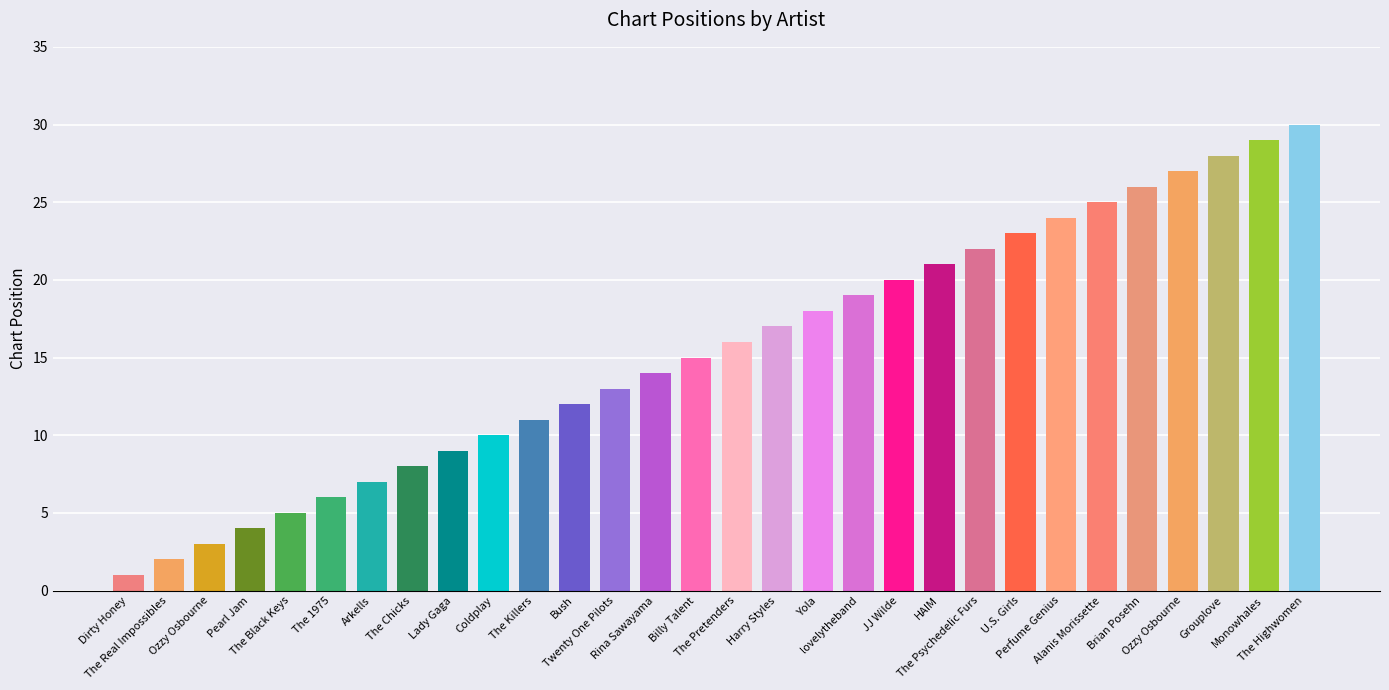

List the labels in order of value, smallest first.

Dirty Honey, The Real Impossibles, Ozzy Osbourne, Pearl Jam, The Black Keys, The 1975, Arkells, The Chicks, Lady Gaga, Coldplay, The Killers, Bush, Twenty One Pilots, Rina Sawayama, Billy Talent, The Pretenders, Harry Styles, Yola, lovelytheband, JJ Wilde, HAIM, The Psychedelic Furs, U.S. Girls, Perfume Genius, Alanis Morissette, Brian Posehn, Ozzy Osbourne, Grouplove, Monowhales, The Highwomen